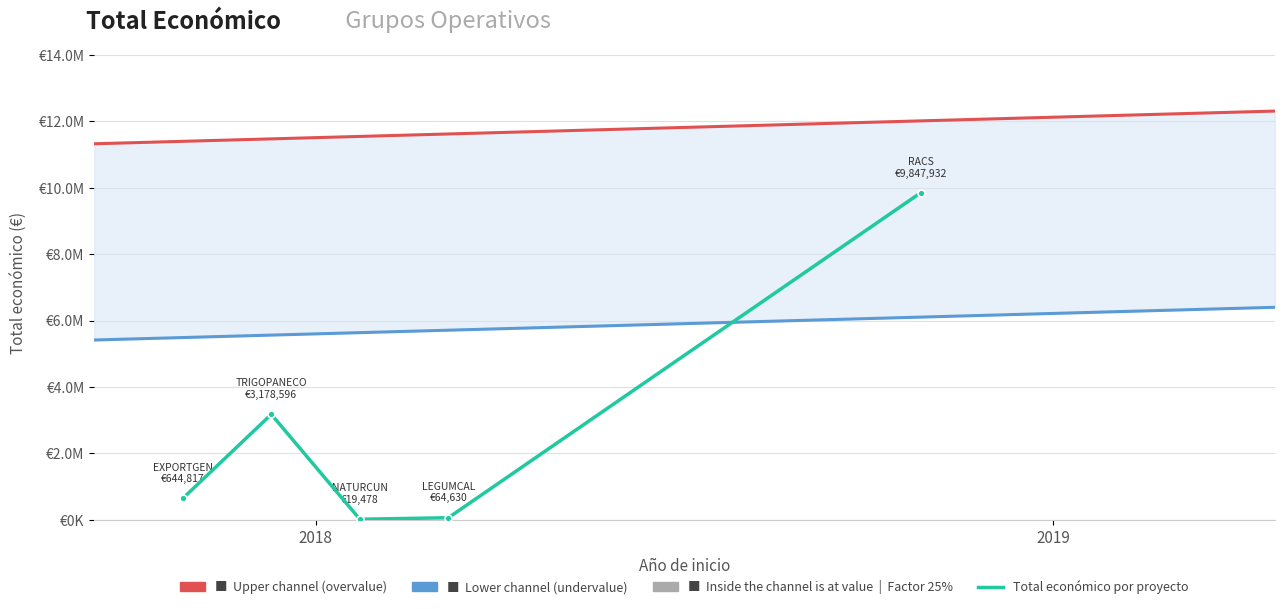

Which category has the lowest value across all series?

2018